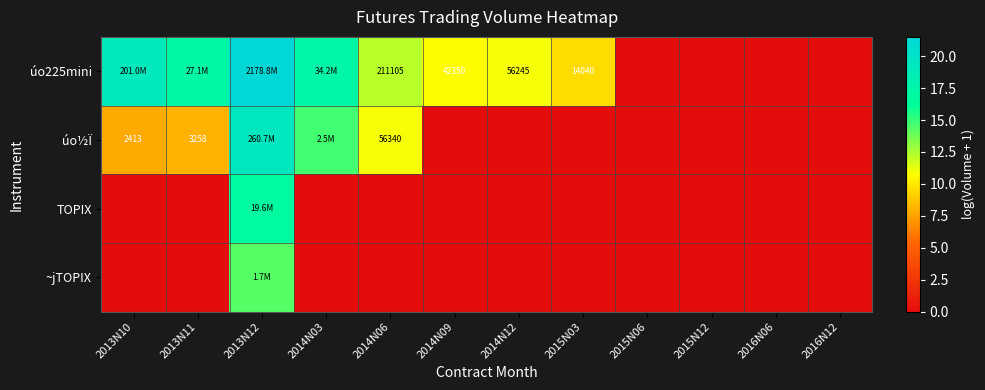

Where is ~jTOPIX nearest to the value 7?

2013N10